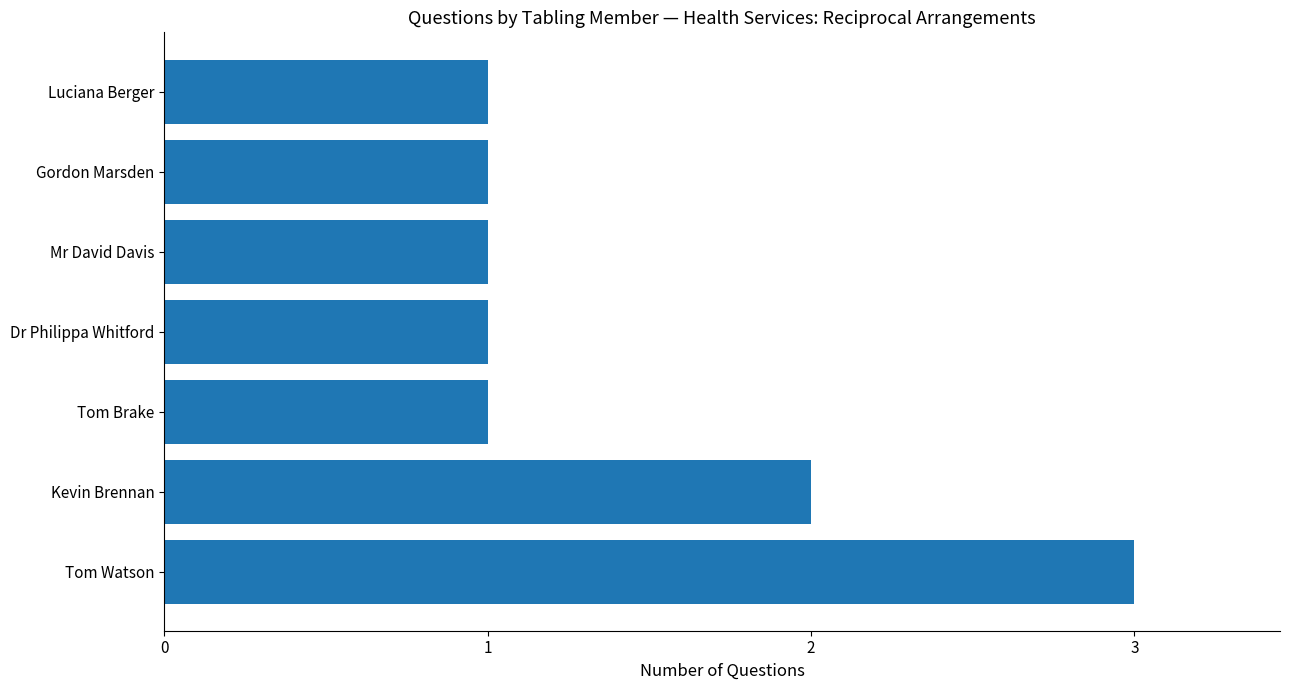

The chart shows a value of 4 at Tom Watson. True or false?

False